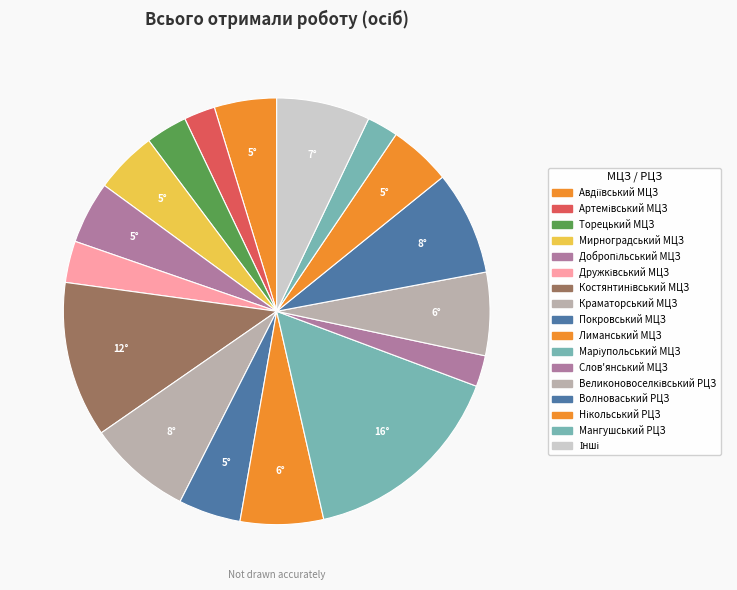

What is the largest slice in the pie chart?

Маріупольський МЦЗ